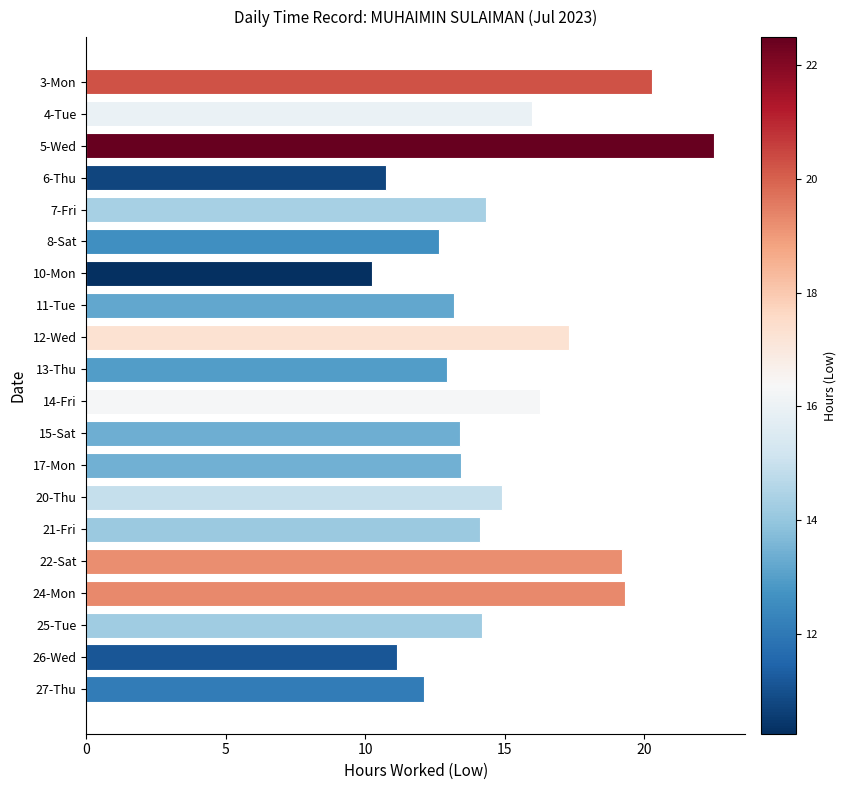

Which has a higher value, 12-Wed or 6-Thu?

12-Wed